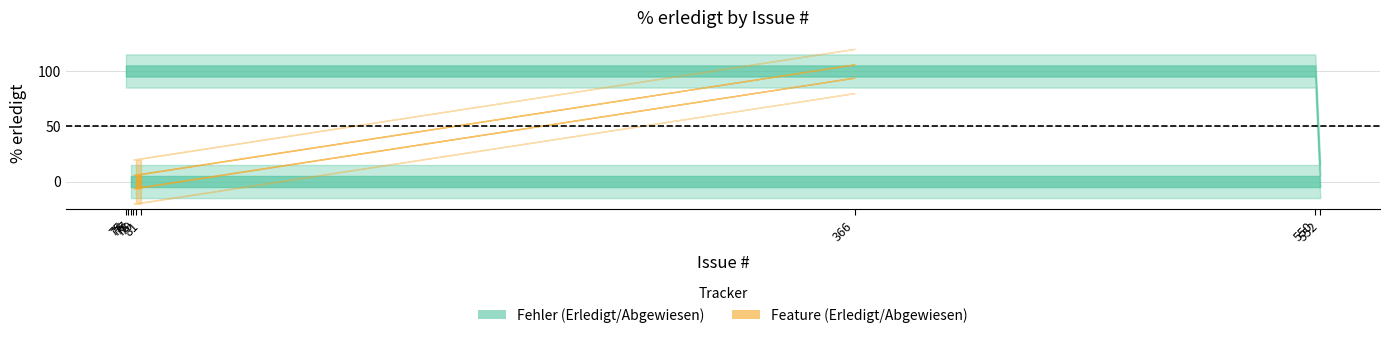

Reading right to left, what are all the values shown in this chart?

0	0	0	0	100	100	0	100	100